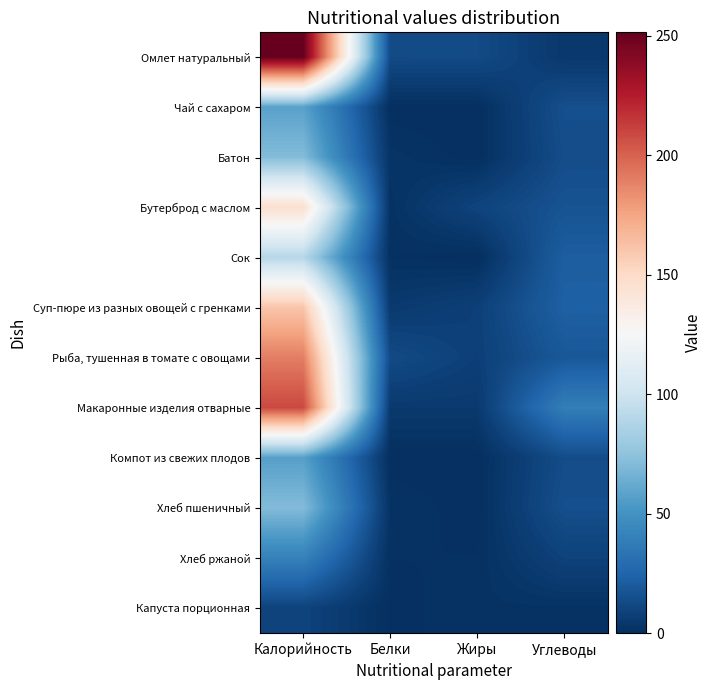

Which series has the largest range (max minus min)?

Омлет натуральный